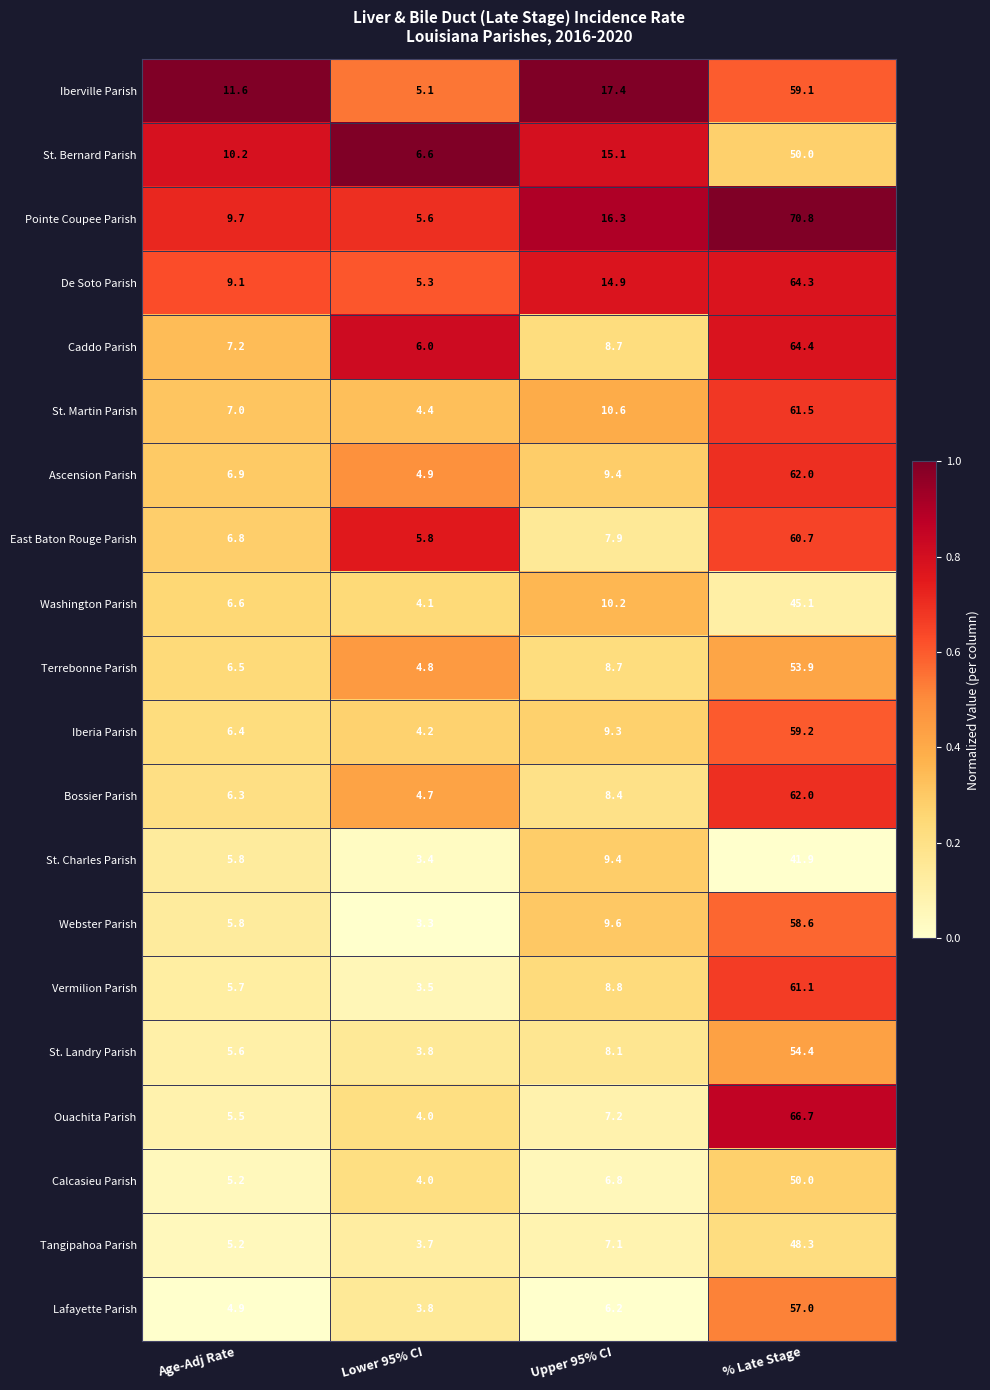

True or false: Calcasieu Parish has a value of 2.3 at Upper 95% CI.

False